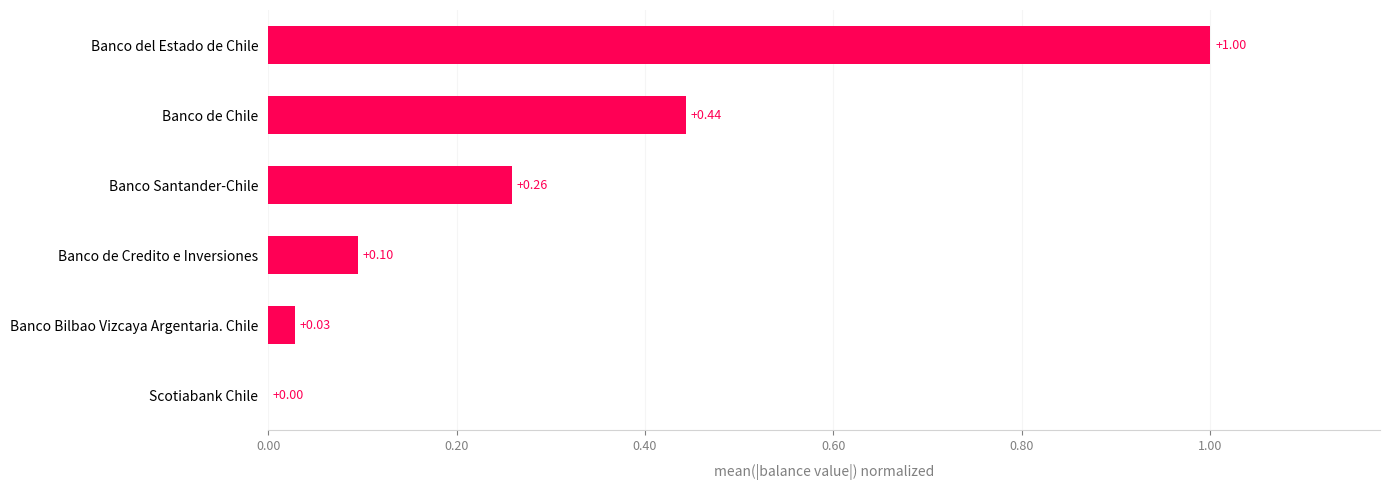

Are the bars horizontal?

Yes